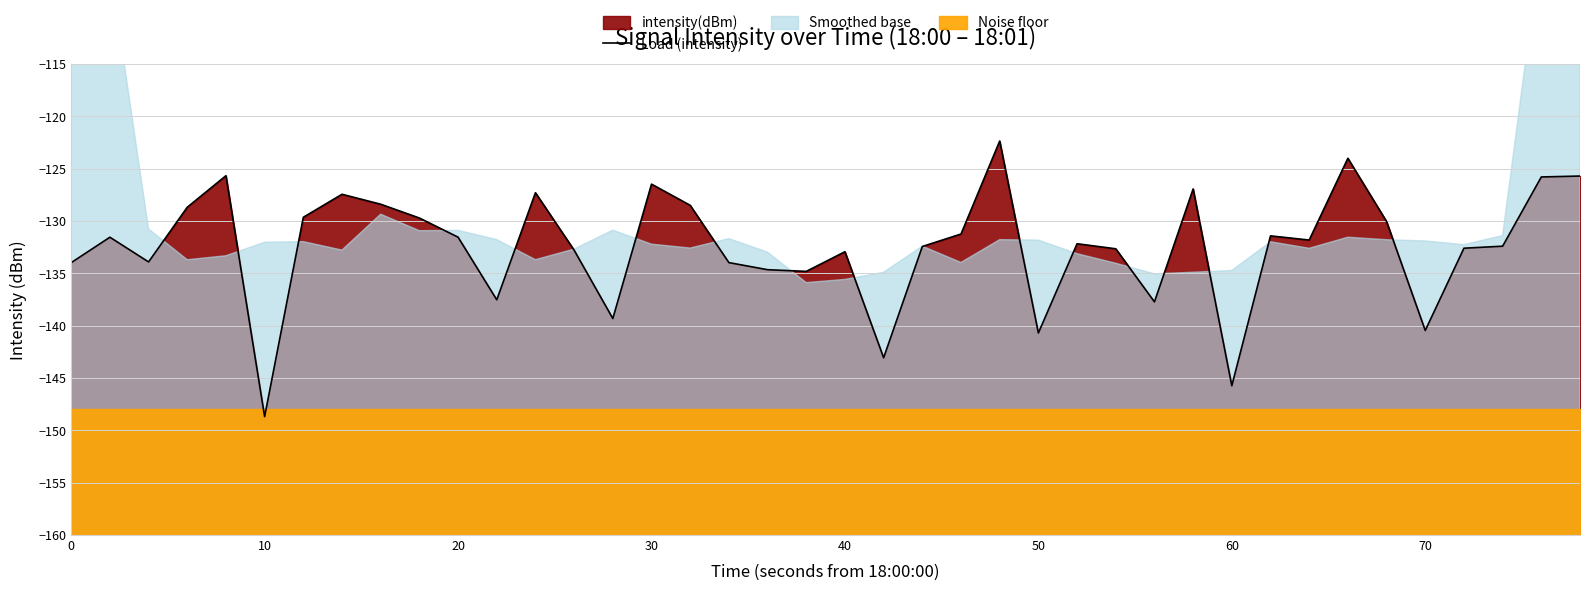

How many points are higher than both their immediate neighbors (excluding endpoints)?

11